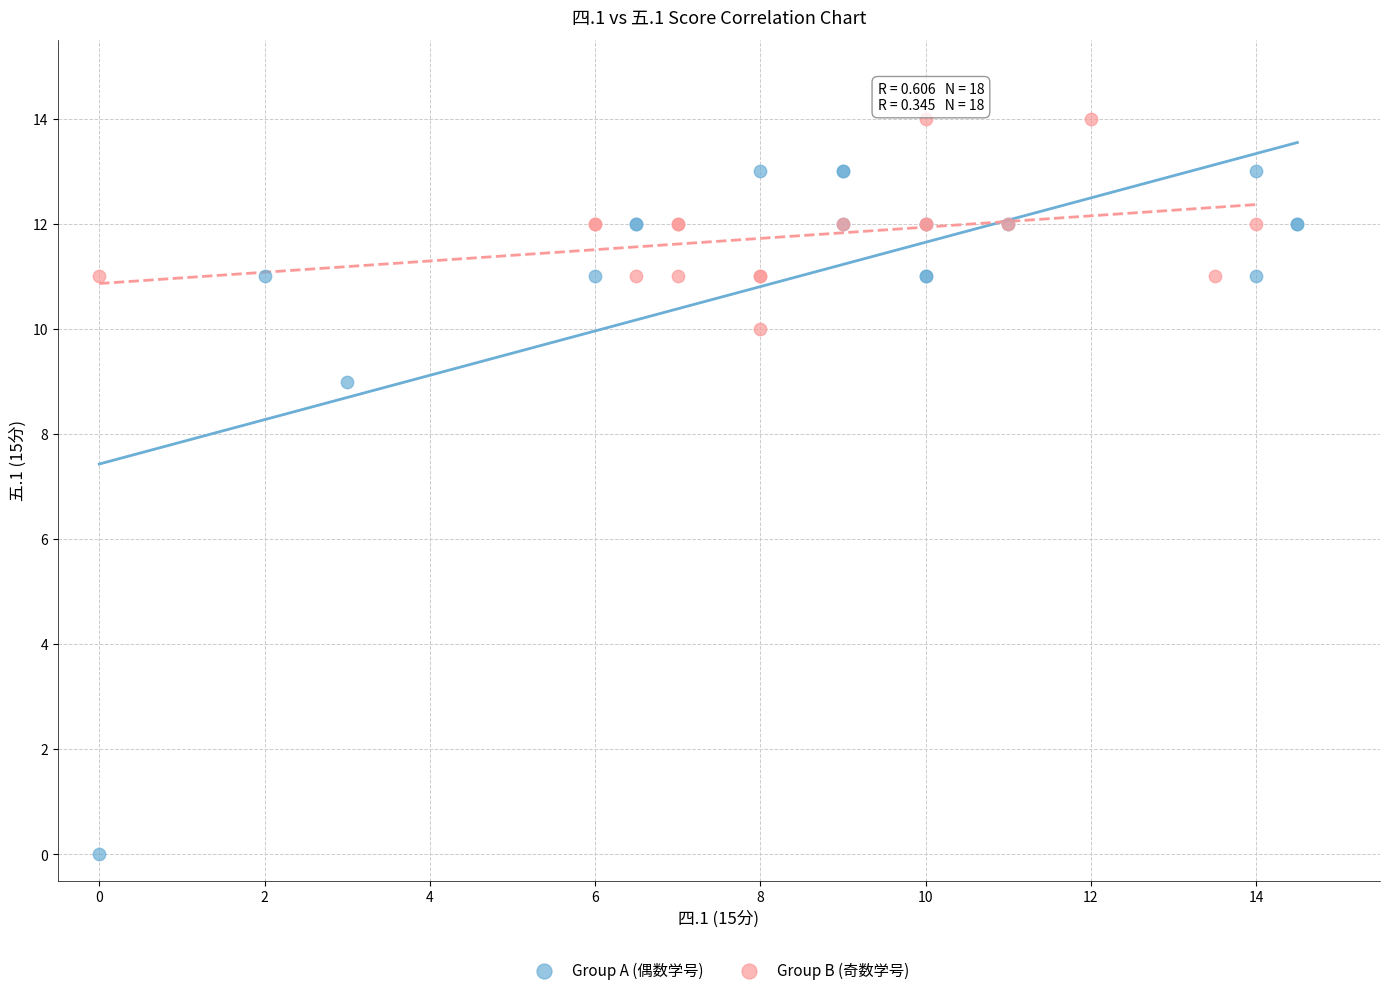

What are all the series names shown in the legend?

Group A (偶数学号), Group B (奇数学号)